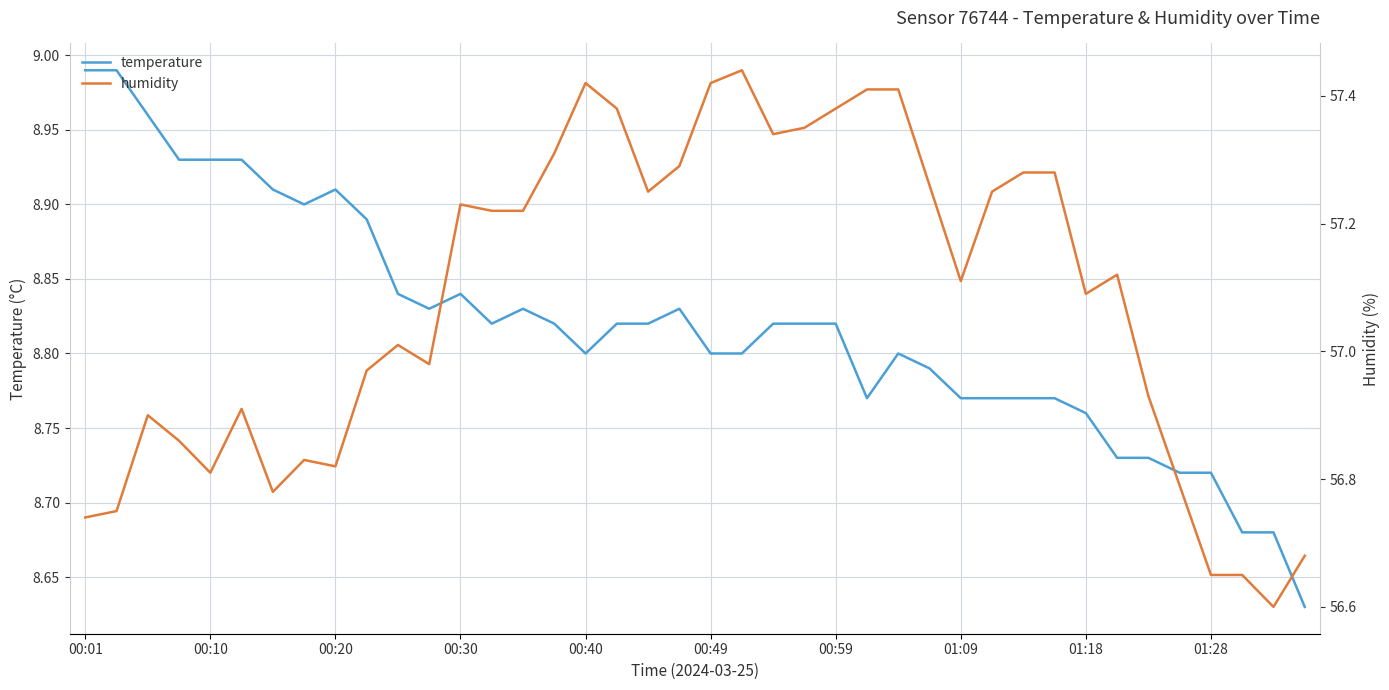

What is the difference between the maximum and second lowest values in the temperature series?

0.3